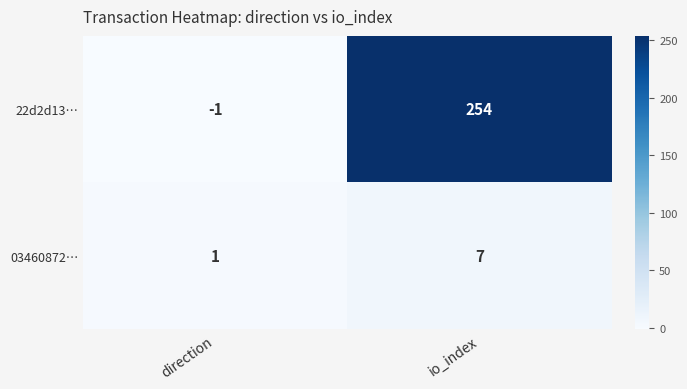

What is the difference between the 22d2d13… values at io_index and direction?

255